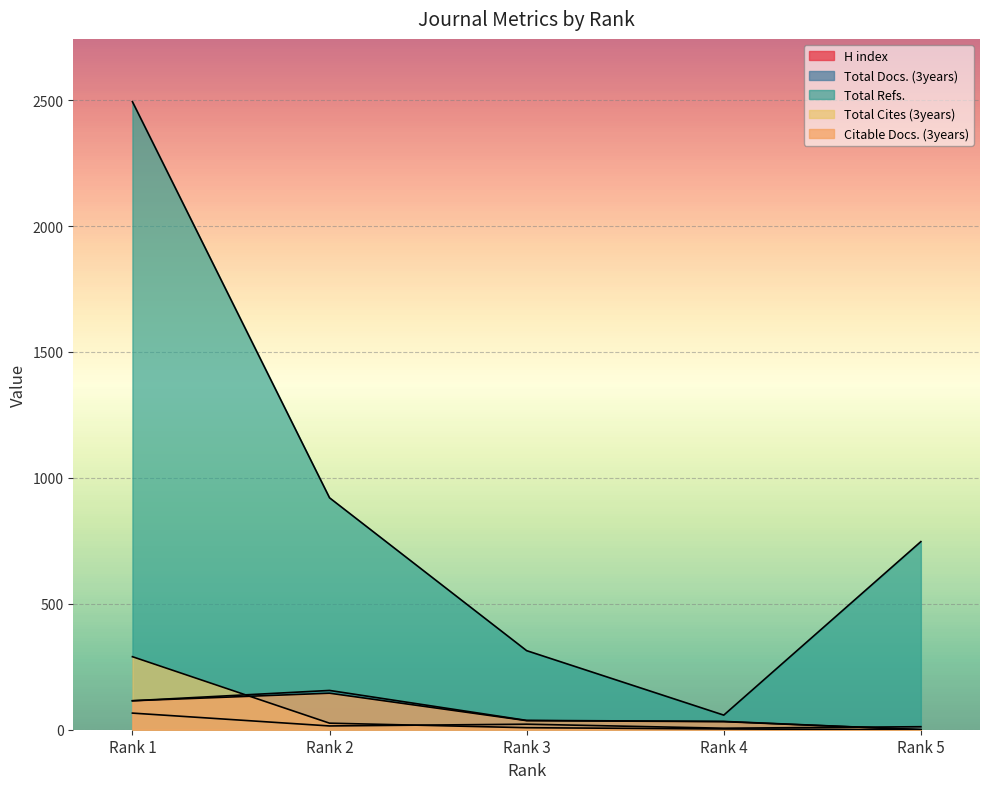

Which category has the highest value in the H index series?

Rank 1